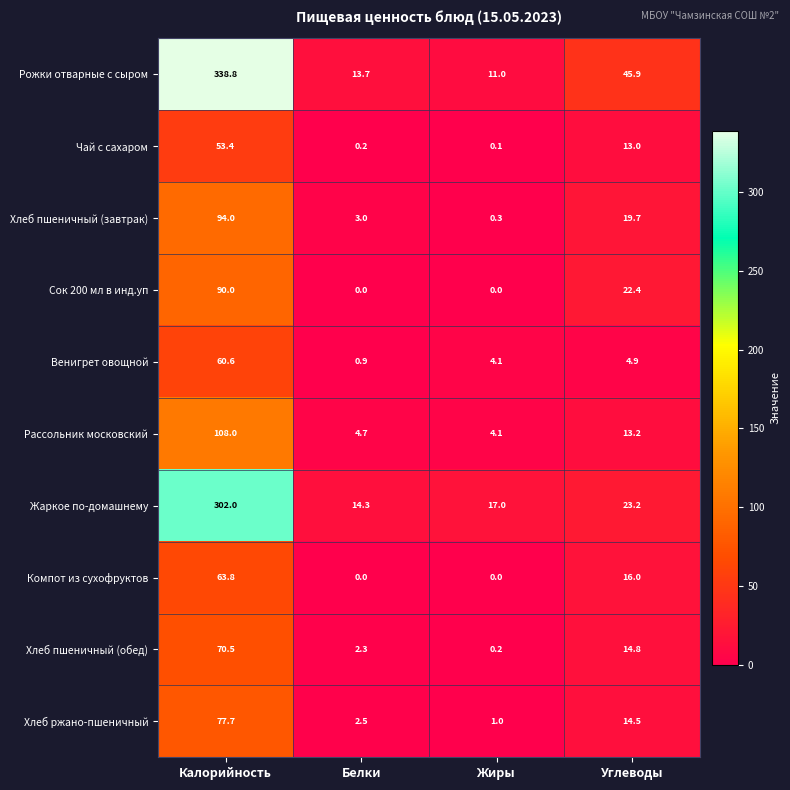

At how many categories does at least one series exceed 47?

1